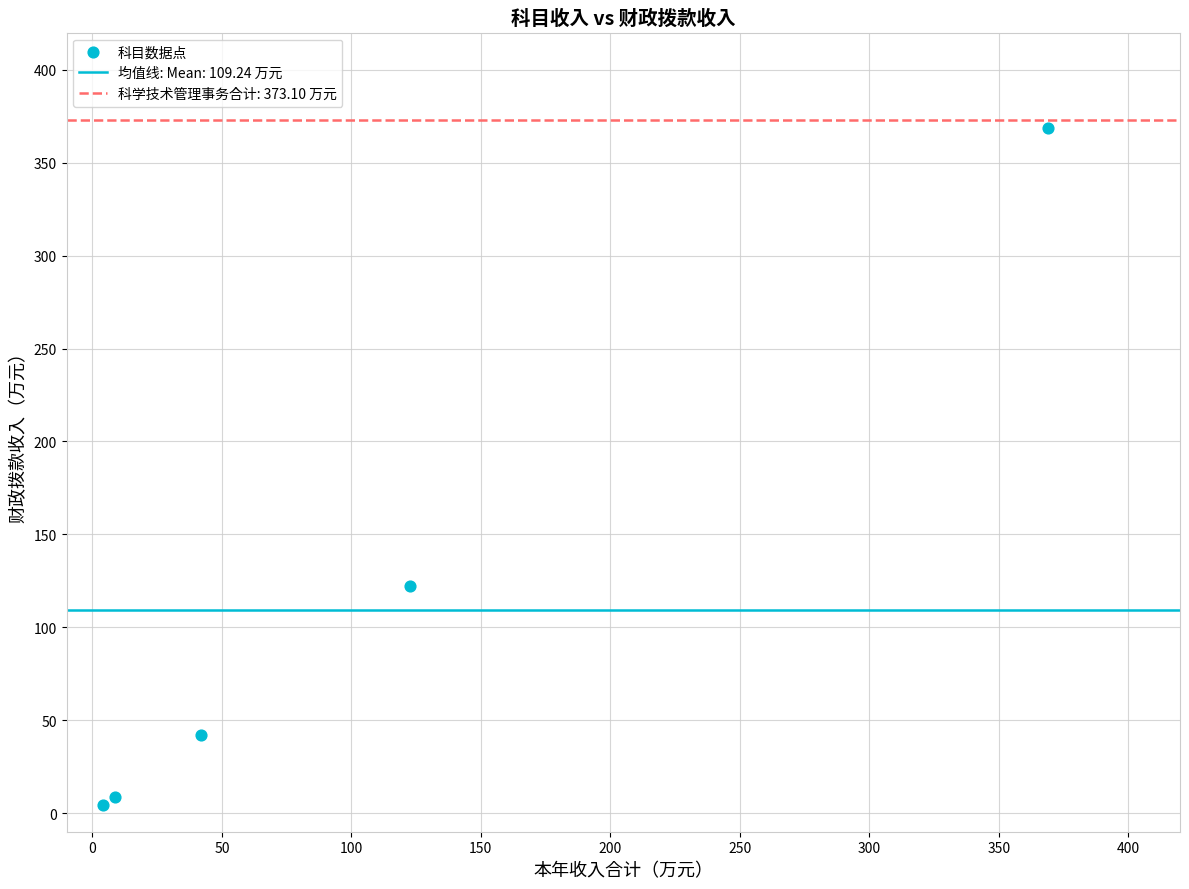

What is the average Y value?

109.2